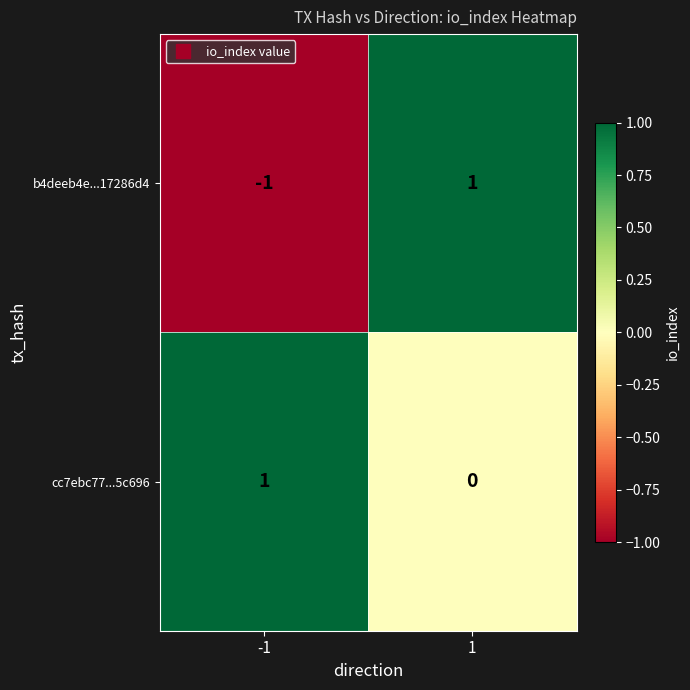

What is the difference between the highest and lowest values at 1?

1